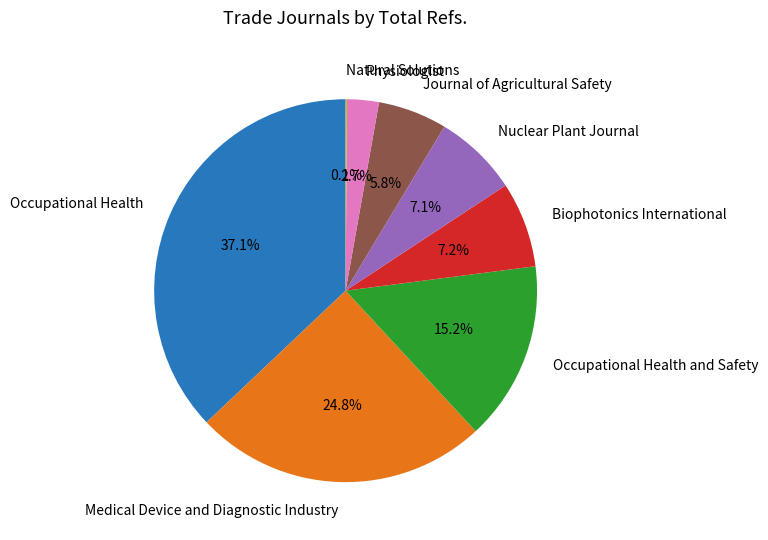

The Occupational Health slice represents 32% of the pie. True or false?

False